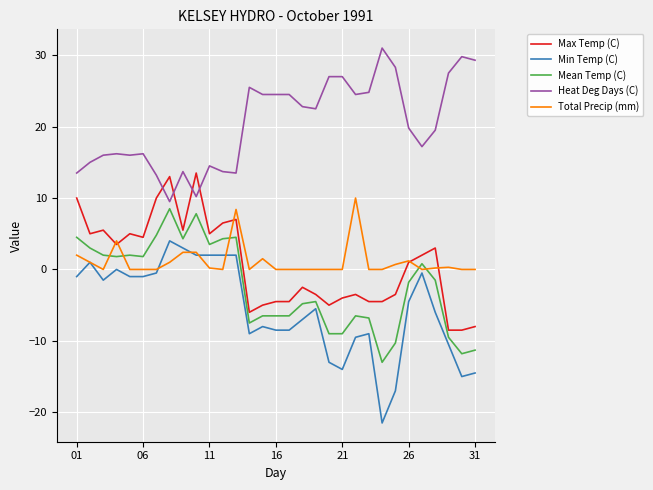

Which series has the largest total across all categories?

Heat Deg Days (C)